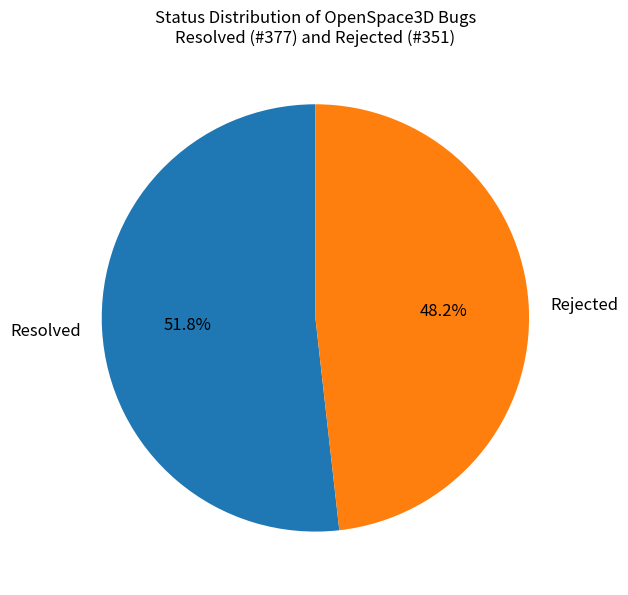

To the nearest percent, what is the difference between the Rejected and Resolved slice percentages?

4%